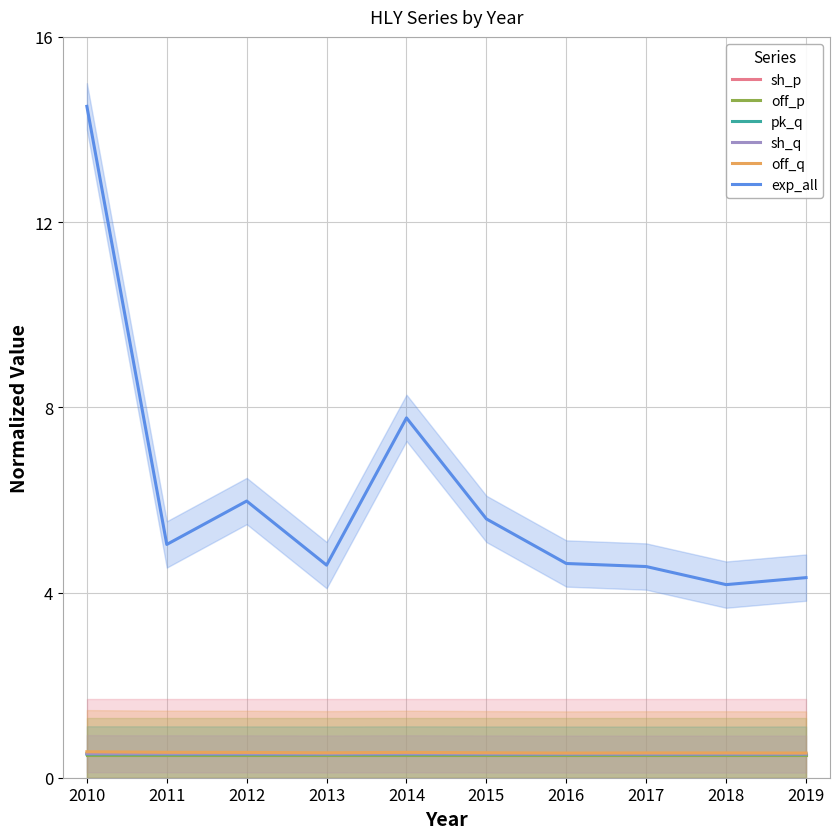

Which series has the largest range (max minus min)?

exp_all